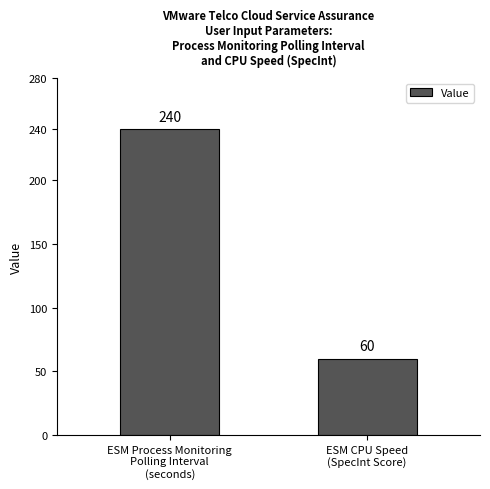

Reading left to right, extract all data points from this chart.

ESM Process Monitoring
Polling Interval
(seconds)=240	ESM CPU Speed
(SpecInt Score)=60